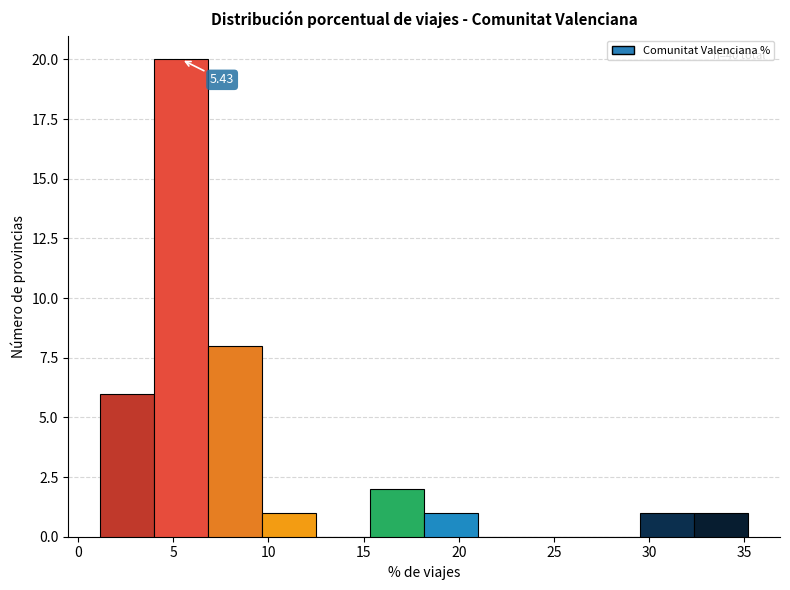

Which range on the x-axis has the tallest bar?

4.0 to 7.0